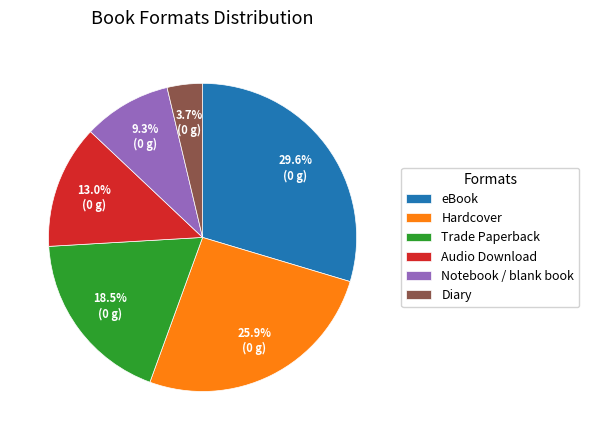

Between eBook and Audio Download, which is larger?

eBook